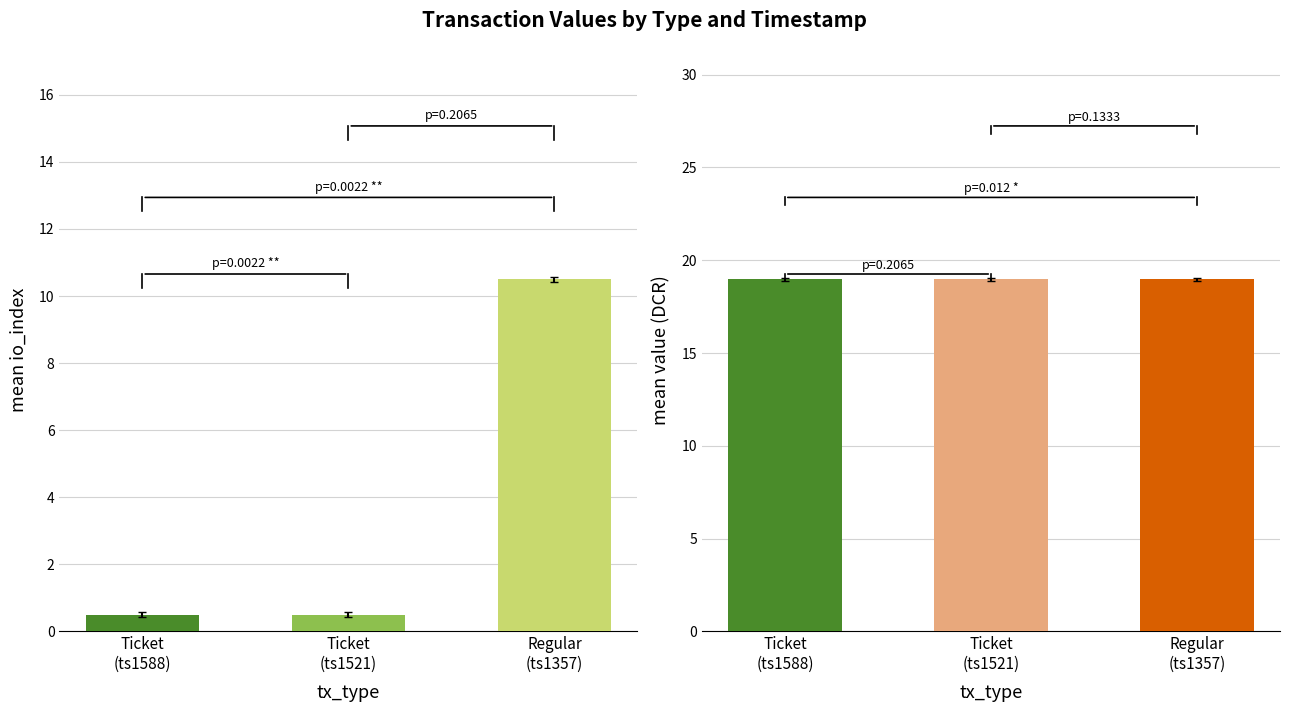

At which label does mean io_index reach its minimum?

Ticket
(ts1588)